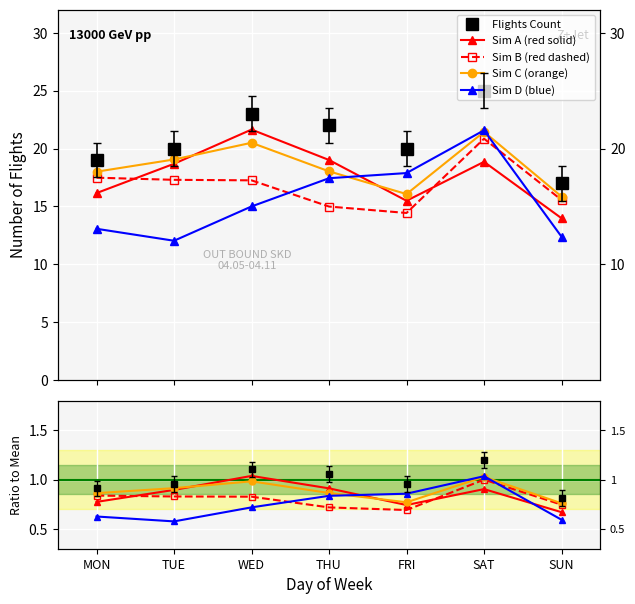

Between WED and FRI, which is larger?

WED